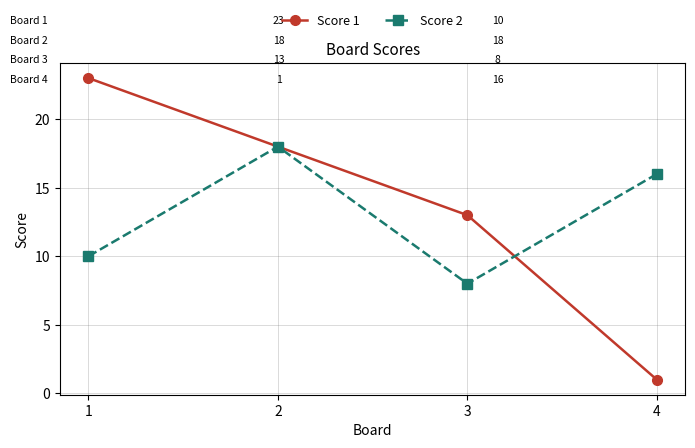

Where is the first local minimum for Score 2?

3